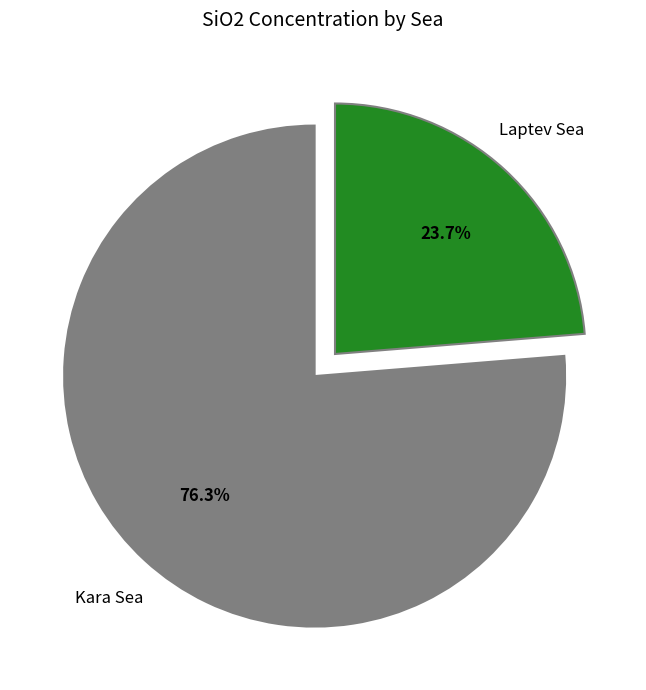

Is there any slice that represents more than half of the pie?

Yes